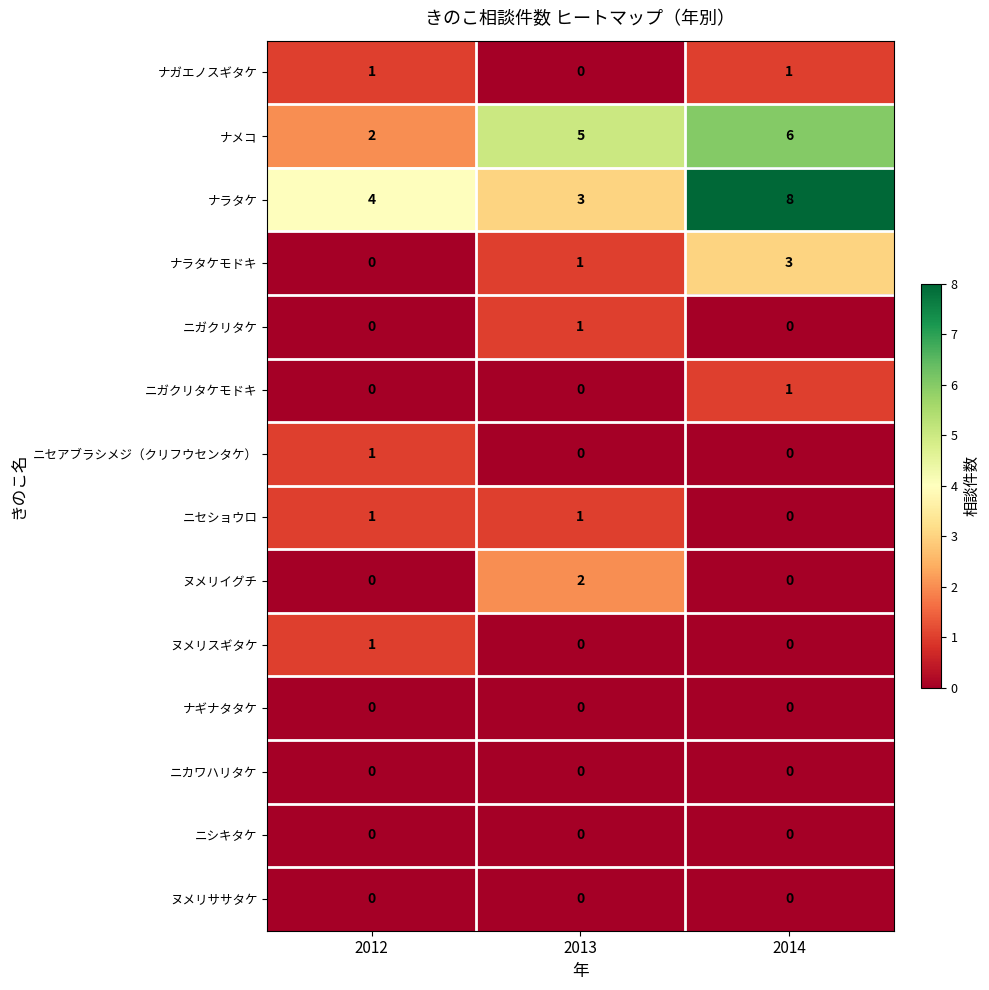

List the labels in order of ナラタケ value, largest first.

2014, 2012, 2013